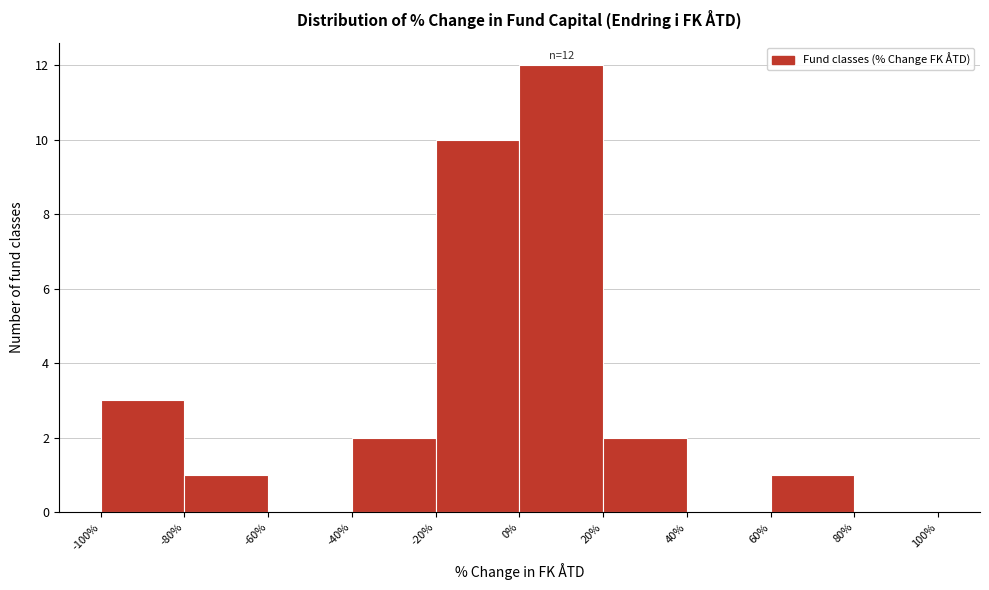

Over which range of the x-axis is the bar tallest?

0% to 20%